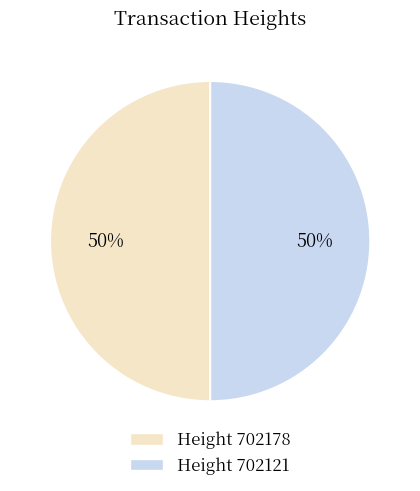

True or false: Height 702121 accounts for 50% of the total.

True